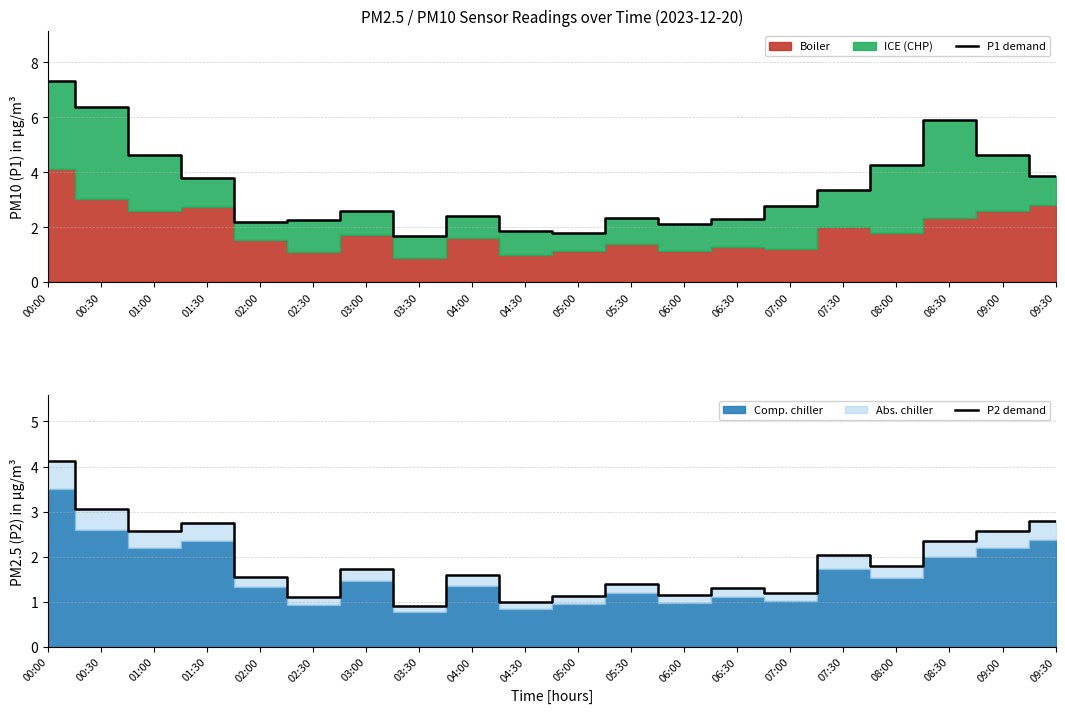

Which has a higher value, 04:30 or 07:00?

07:00